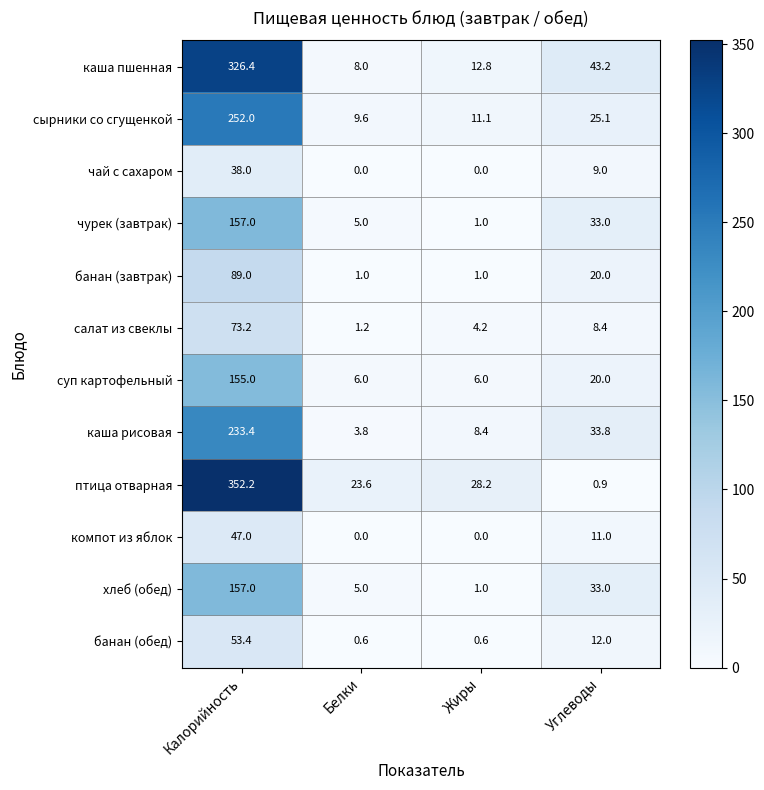

How many distinct data groups are displayed?

12